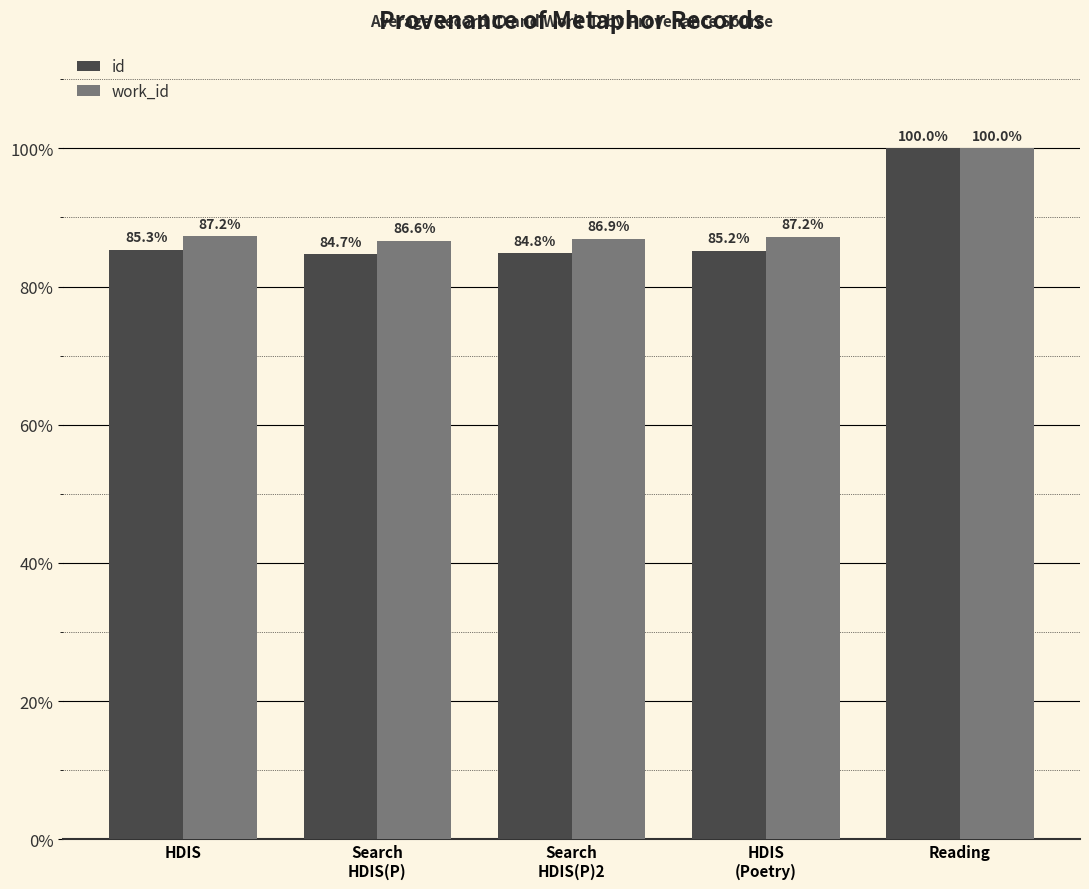

Reading right to left, list all the values displayed in this chart.

id: 100.0	85.2	84.8	84.7	85.3
work_id: 100.0	87.2	86.9	86.6	87.2